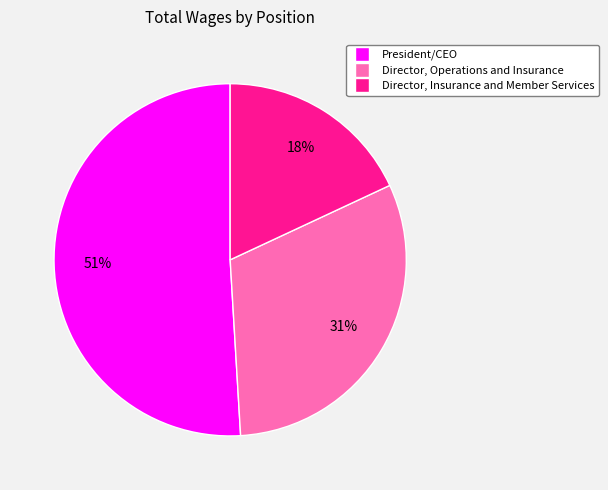

True or false: President/CEO accounts for 51% of the total.

True